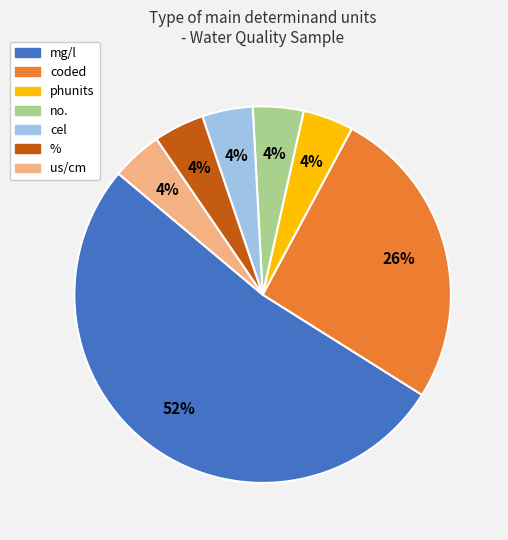

To the nearest percent, what portion does % represent?

4%